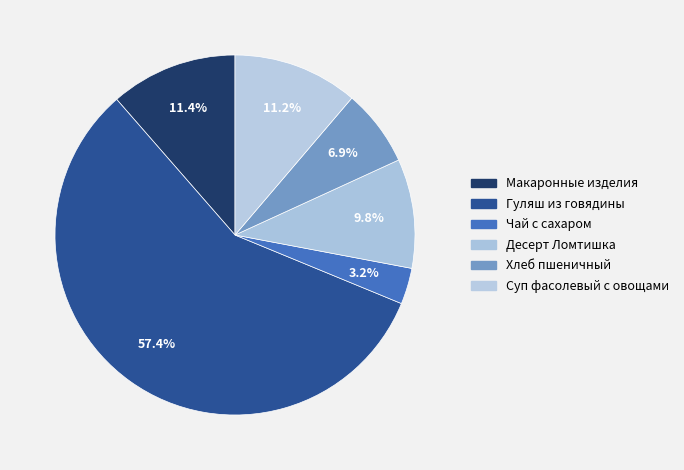

To the nearest percent, what is the average slice percentage?

17%